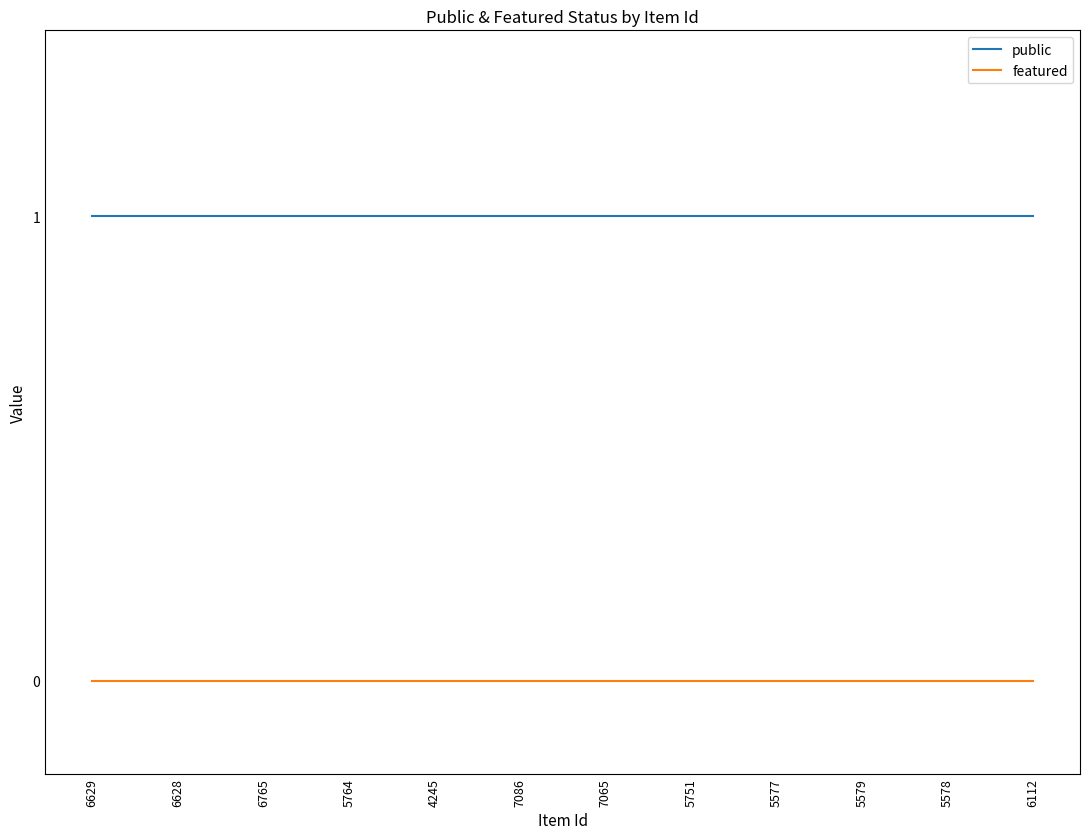

What are all the series names shown in the legend?

public, featured